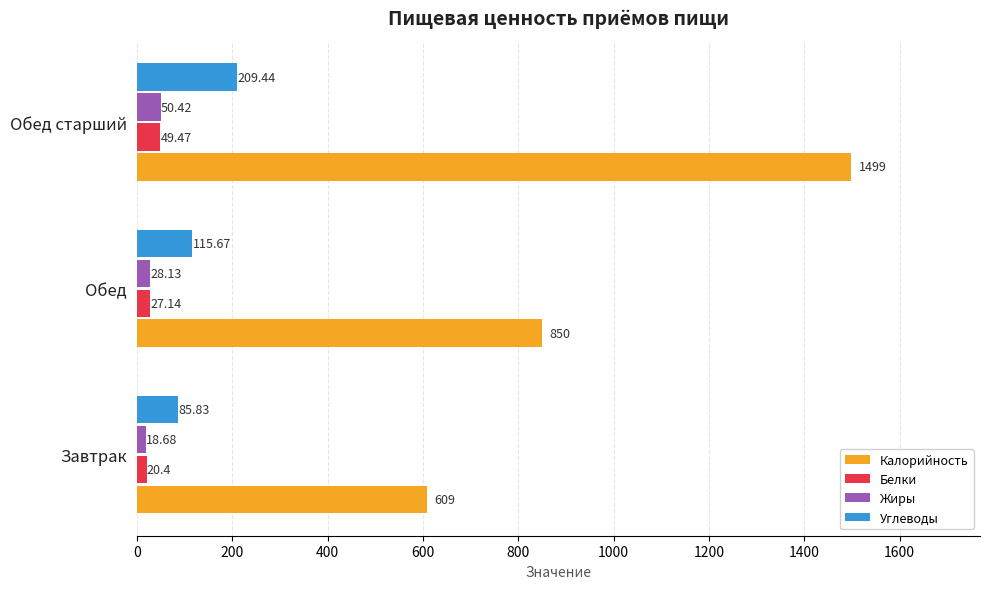

What is the difference between the maximum and minimum values in the Калорийность series?

890.0